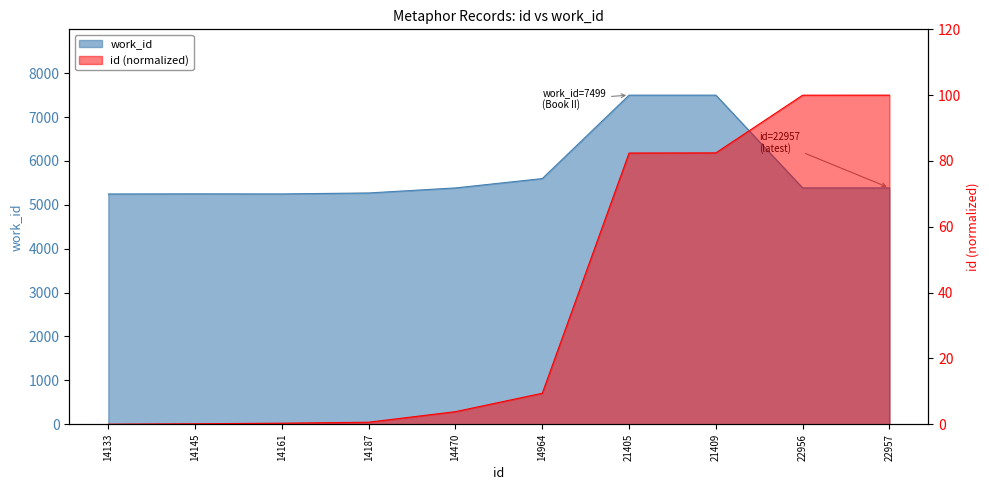

How many lines are shown in the chart?

2